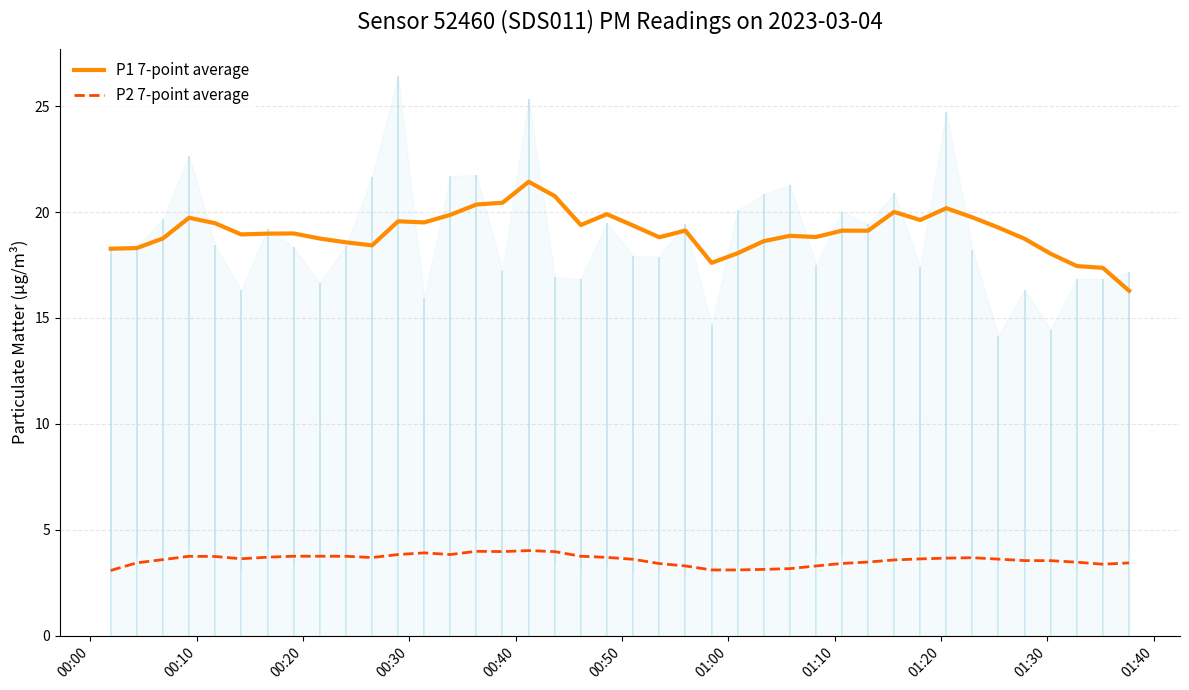

What is the maximum value for P2 7-point average?

4.0